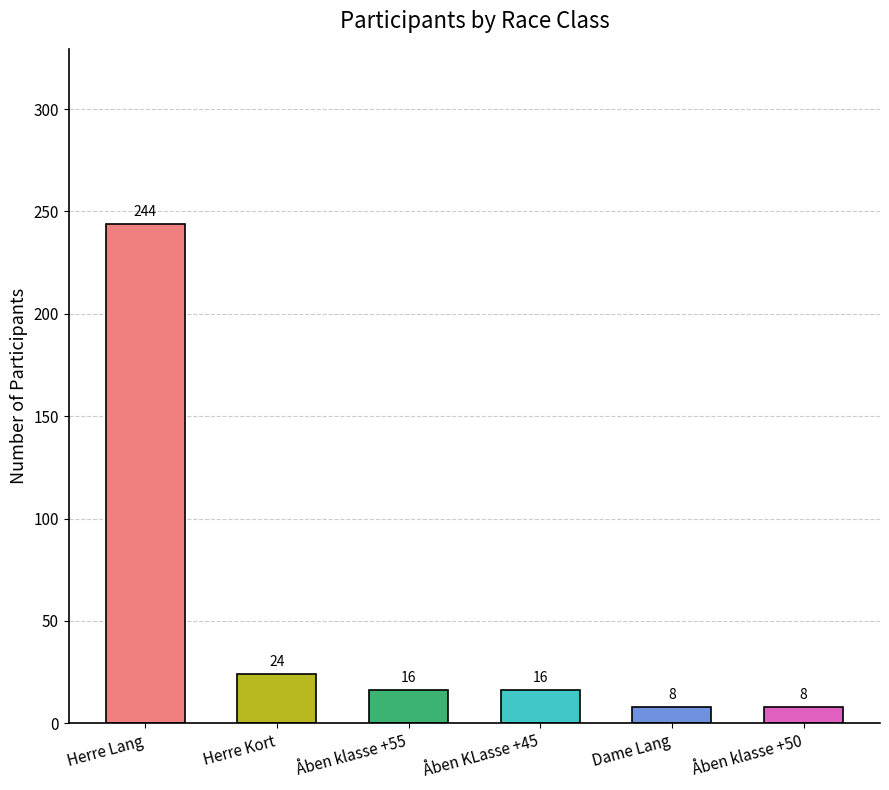

At which label is the value closest to 126?

Herre Kort